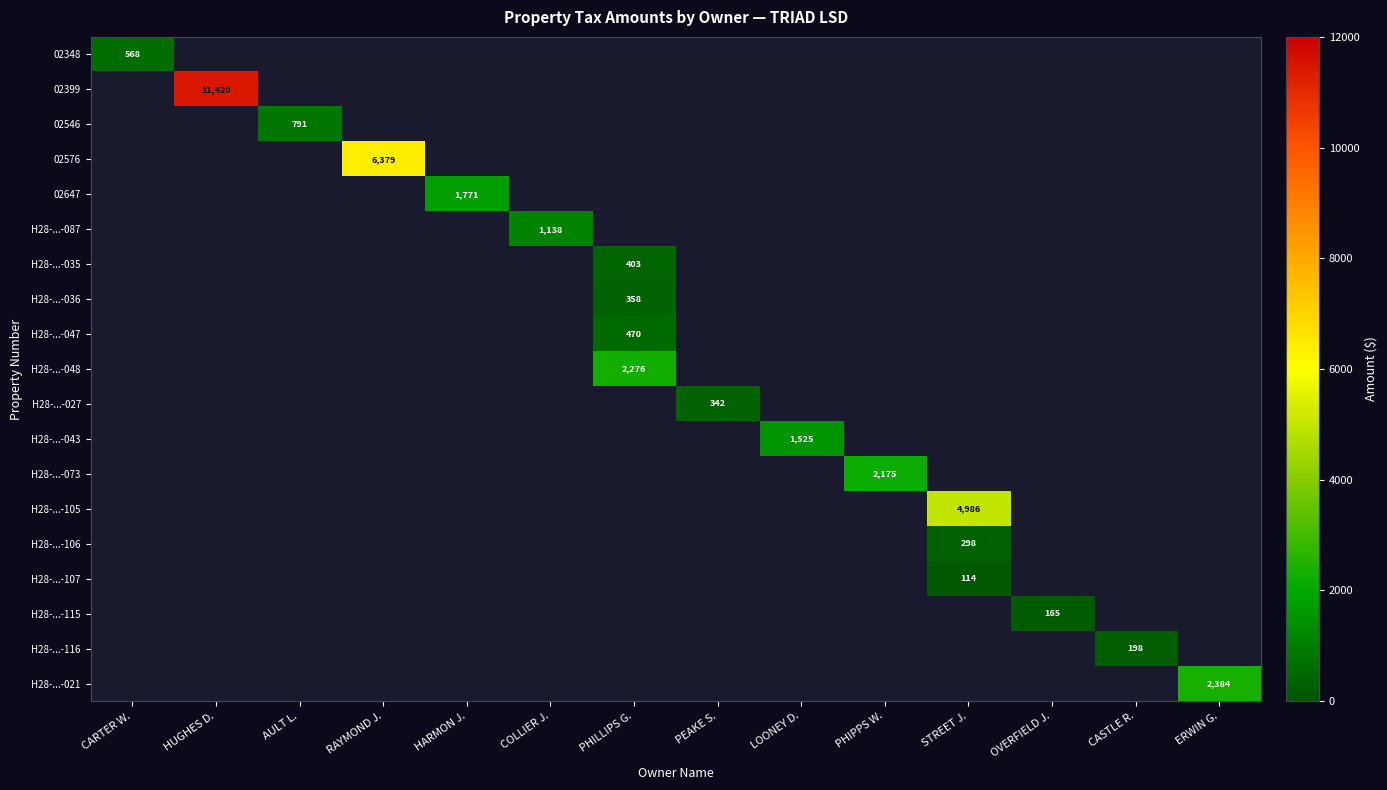

How many categories are shown in the chart?

14